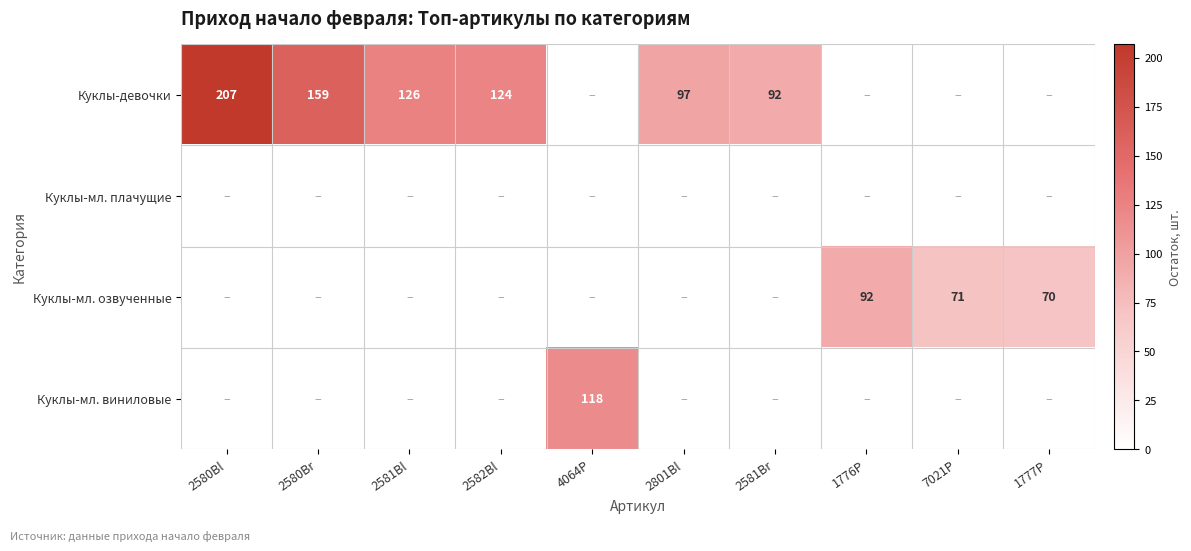

True or false: Куклы-мл. виниловые has a value of -75 at 2580Bl.

False